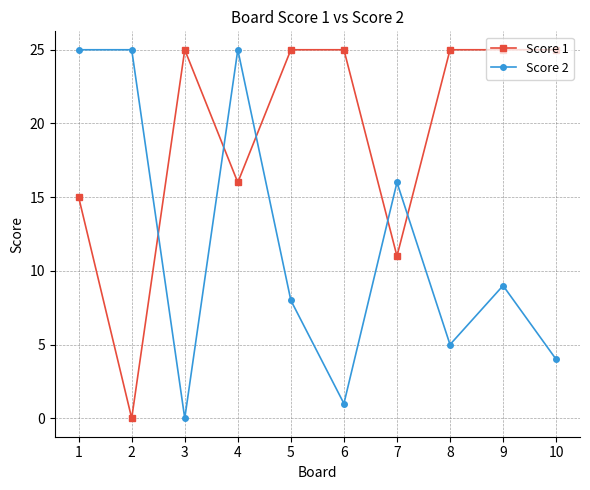

Is the value of Score 2 at 6 greater than the value of Score 1 at 8?

No